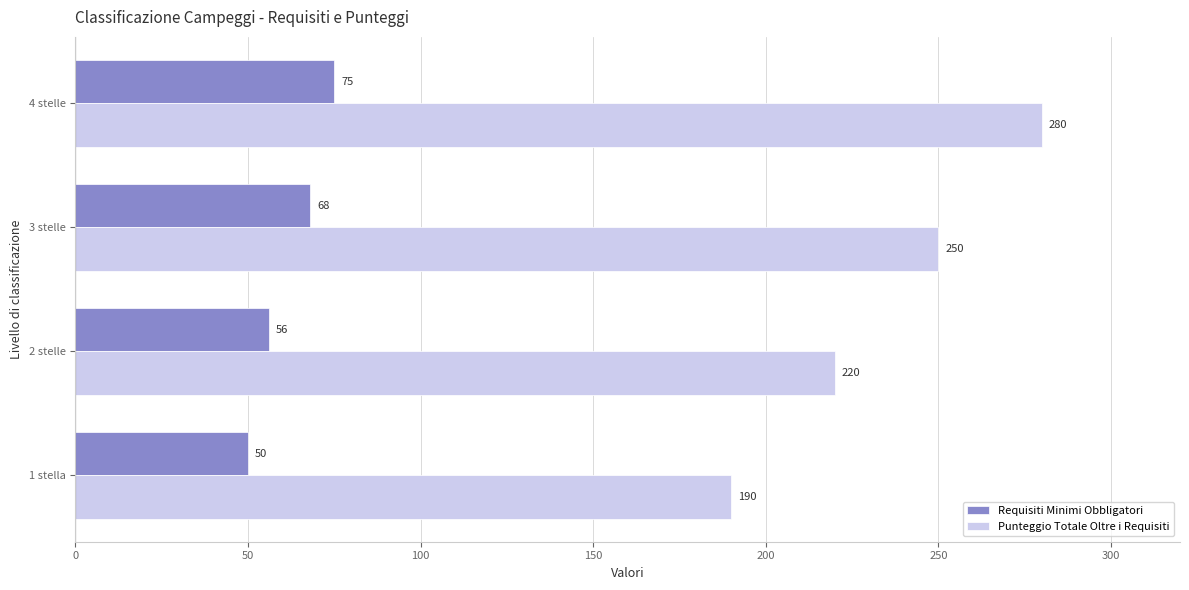

List the series in order of their peak value, highest first.

Punteggio Totale Oltre i Requisiti, Requisiti Minimi Obbligatori